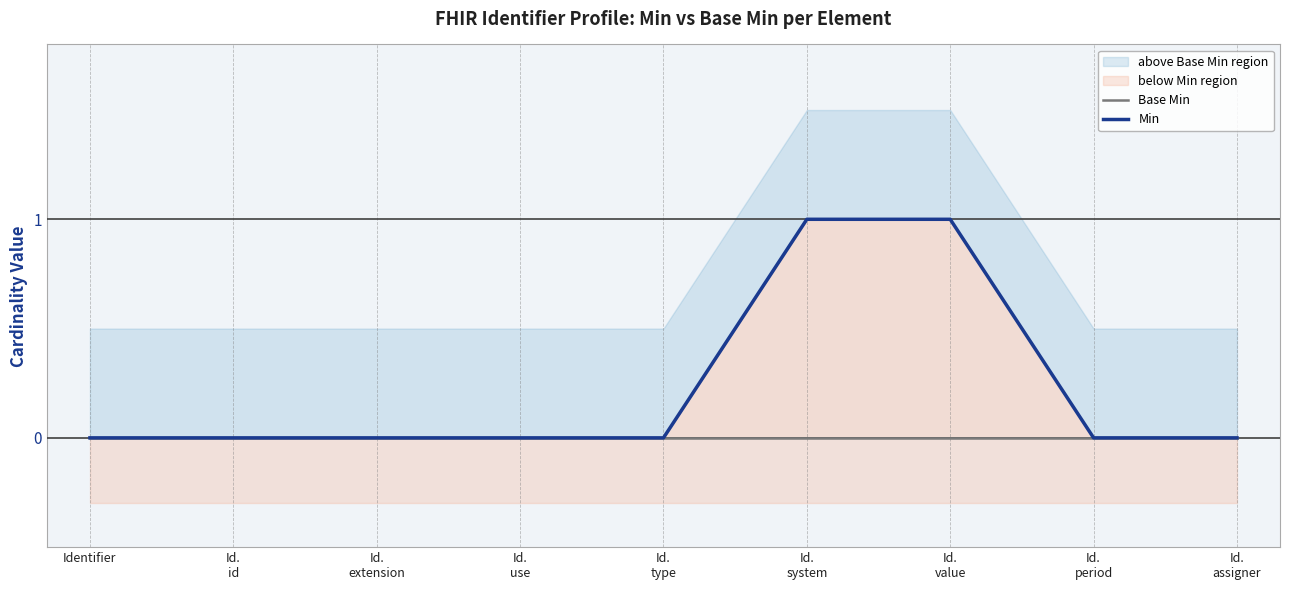

True or false: Base Min and Min cross at least once.

False